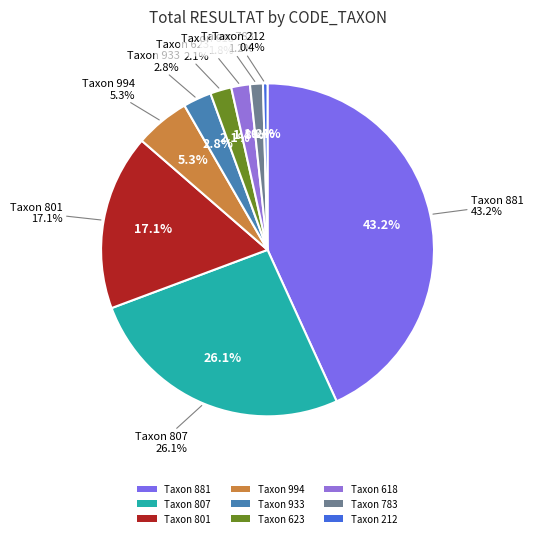

What percentage is the 783 slice, to the nearest percent?

1%